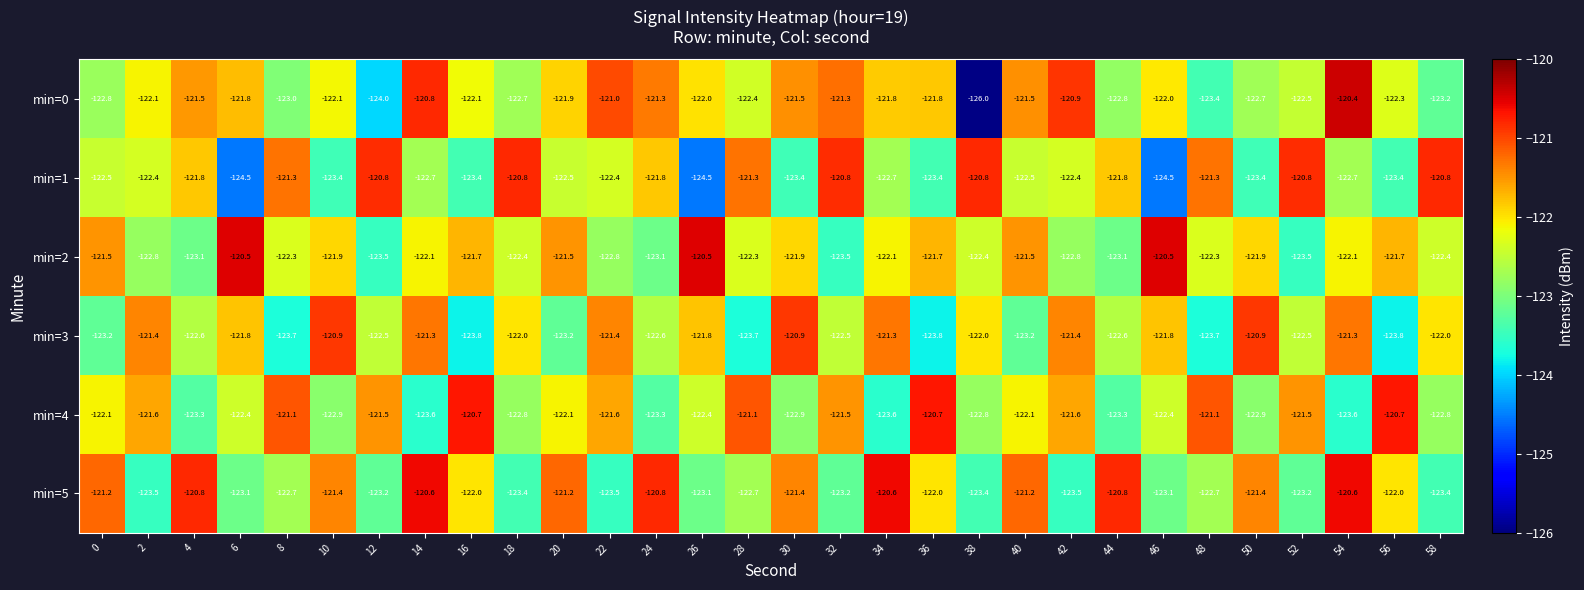

Which category has the lowest value across all series?

38